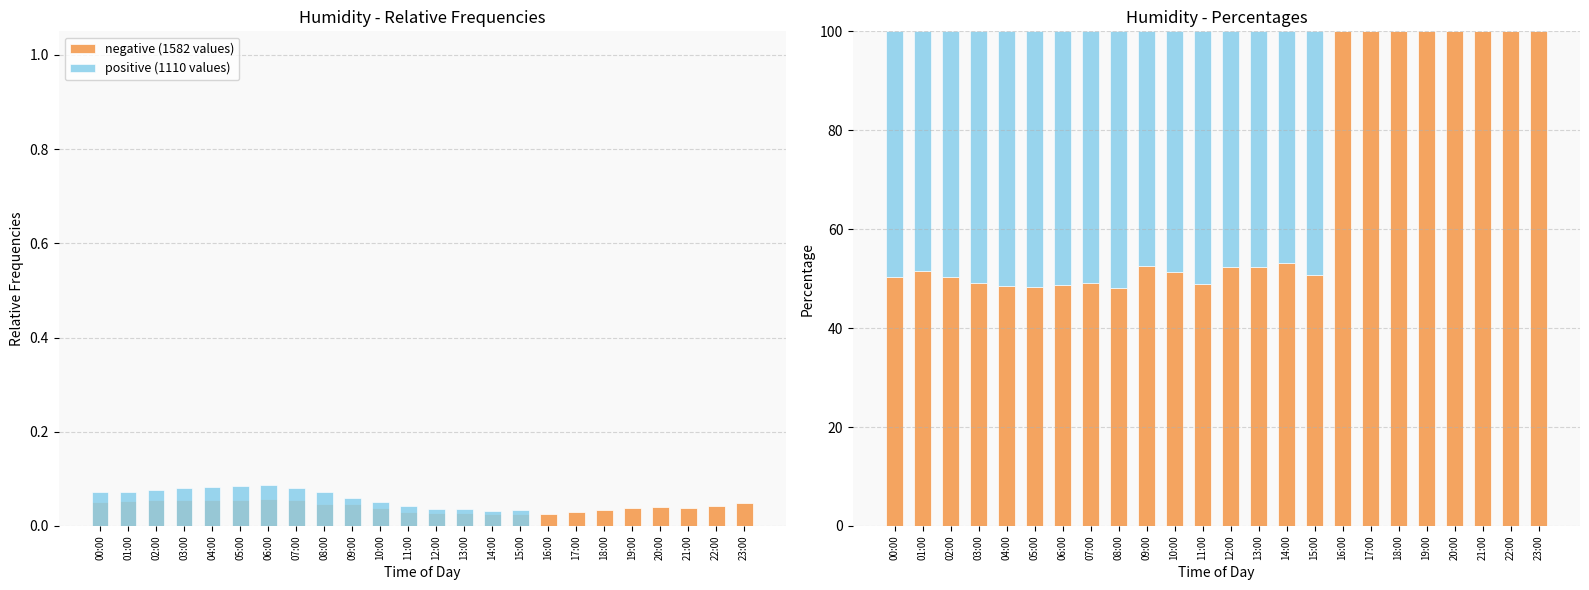

Which has a higher value, 16:00 or 01:00?

16:00